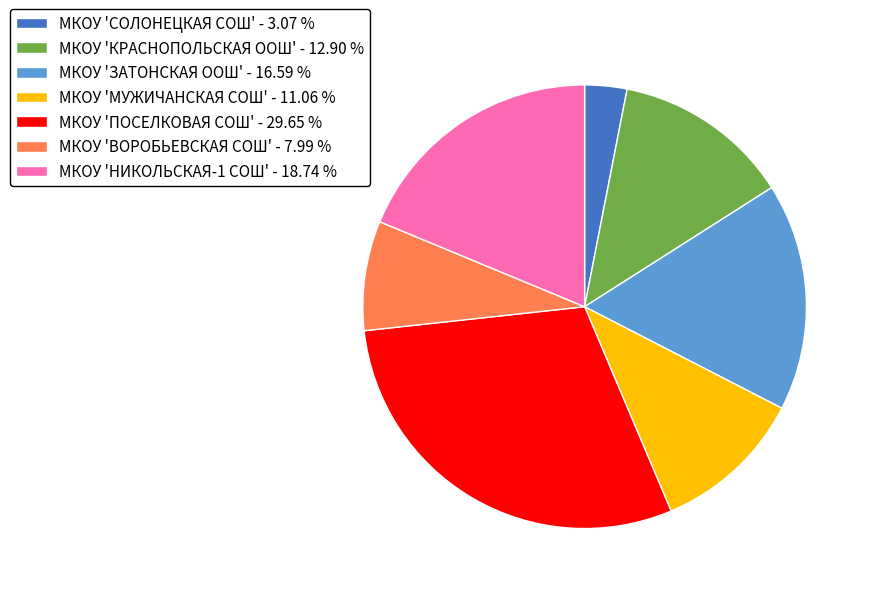

Which has a higher value, МКОУ 'ВОРОБЬЕВСКАЯ СОШ' - 7.99 % or МКОУ 'ЗАТОНСКАЯ ООШ' - 16.59 %?

МКОУ 'ЗАТОНСКАЯ ООШ' - 16.59 %